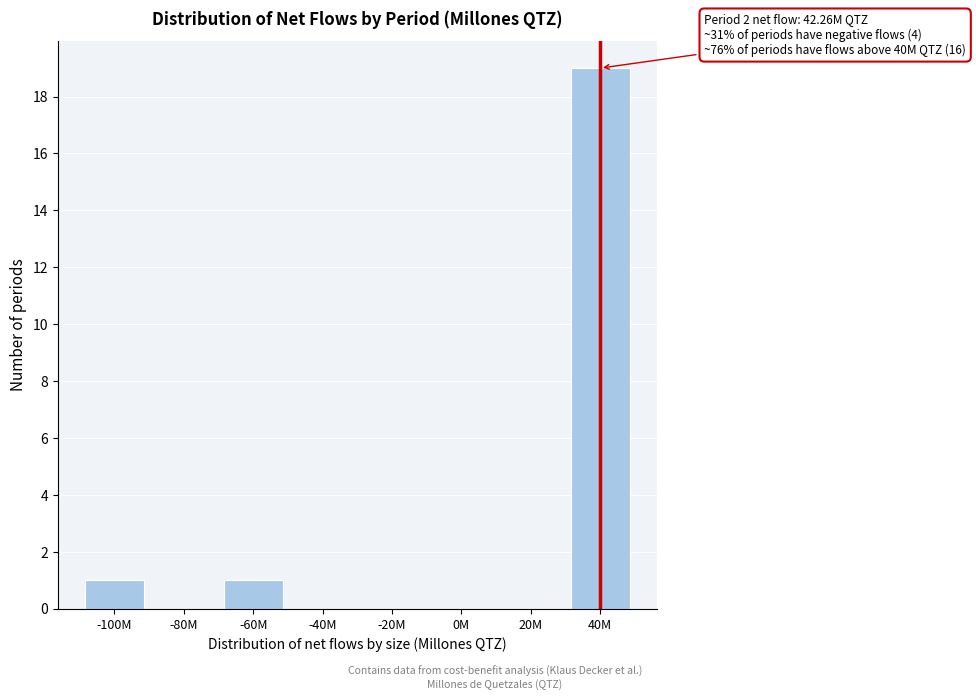

Reading right to left, what are all the values shown in this chart?

40M=19	20M=0	0M=0	-20M=0	-40M=0	-60M=1	-80M=0	-100M=1